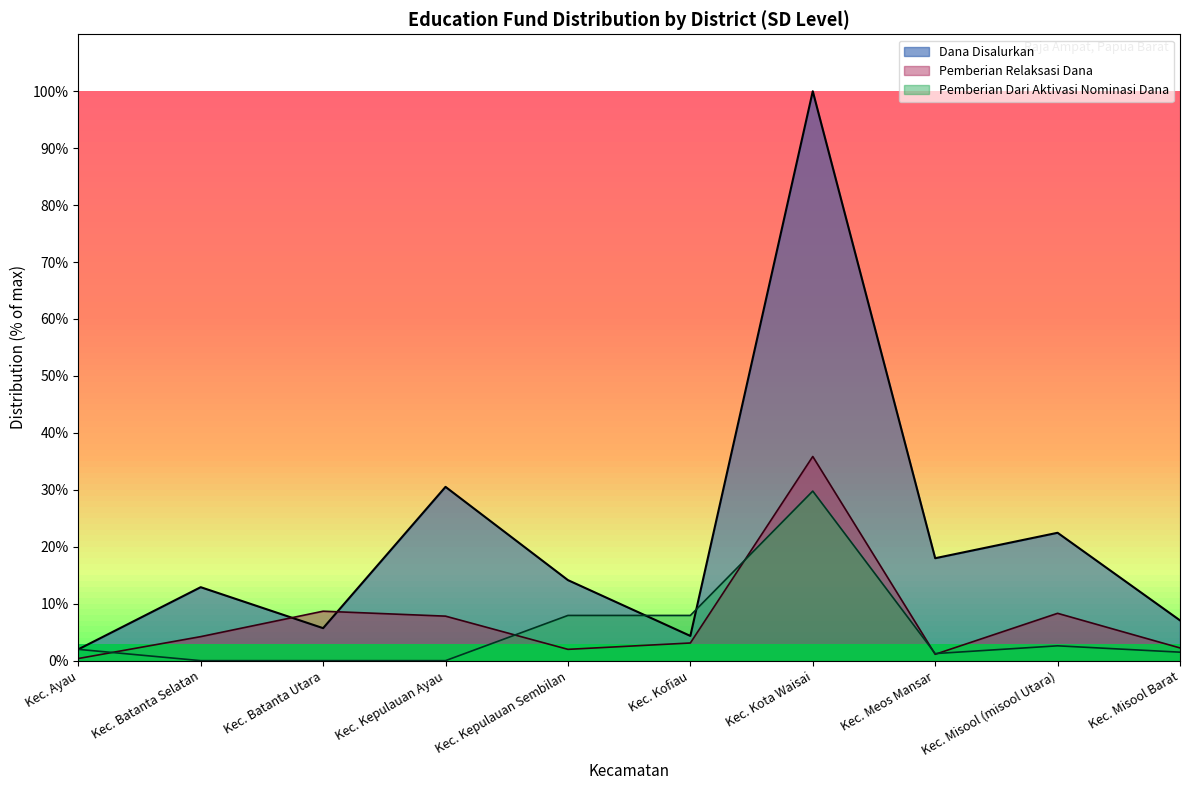

What is the difference between the highest and lowest values at Kec. Misool (misool Utara)?

19.9